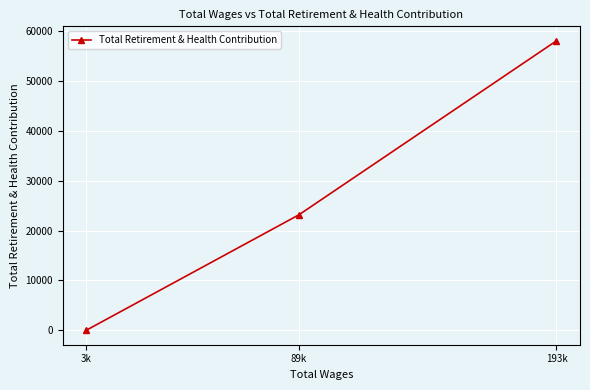

The chart shows a value of 34764 at 89k. True or false?

False